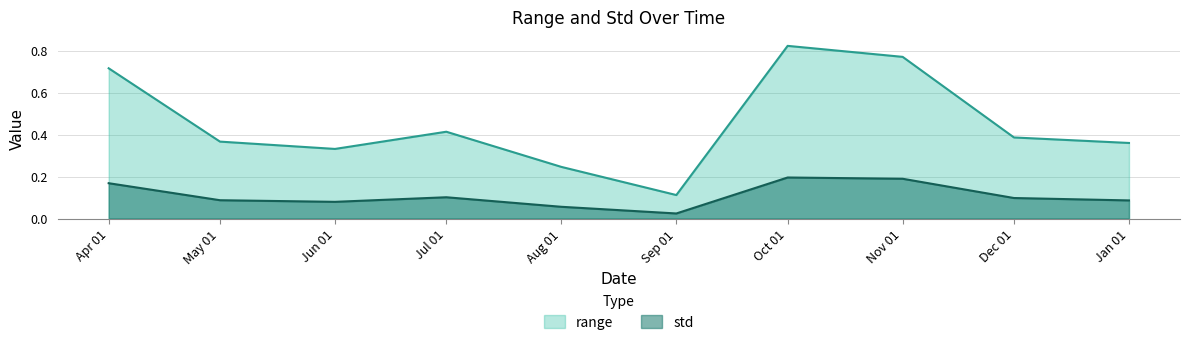

What is the average value of the std series?

0.1